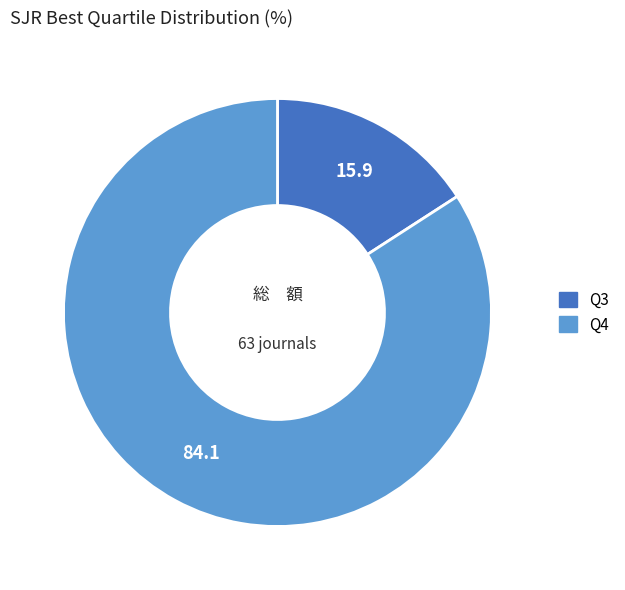

What is the smallest slice in the pie chart?

Q3